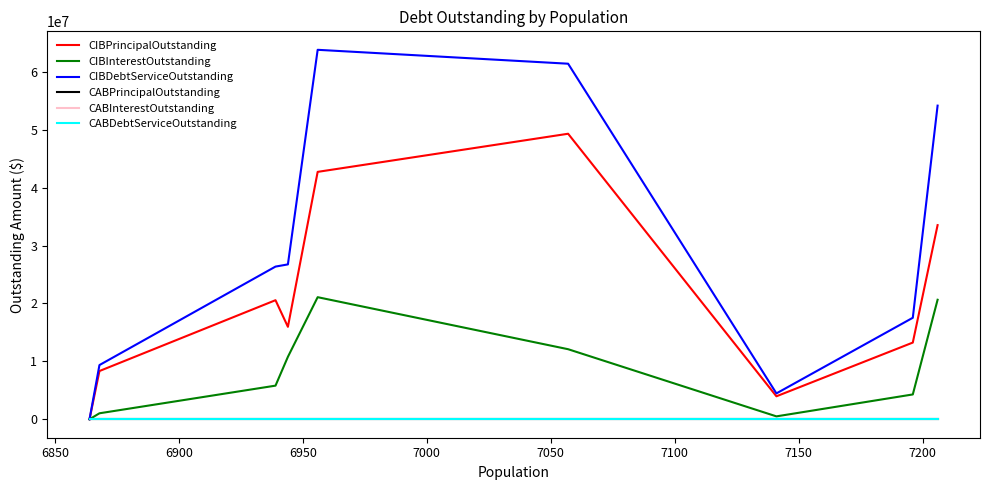

Which series has the largest total across all categories?

CIBDebtServiceOutstanding